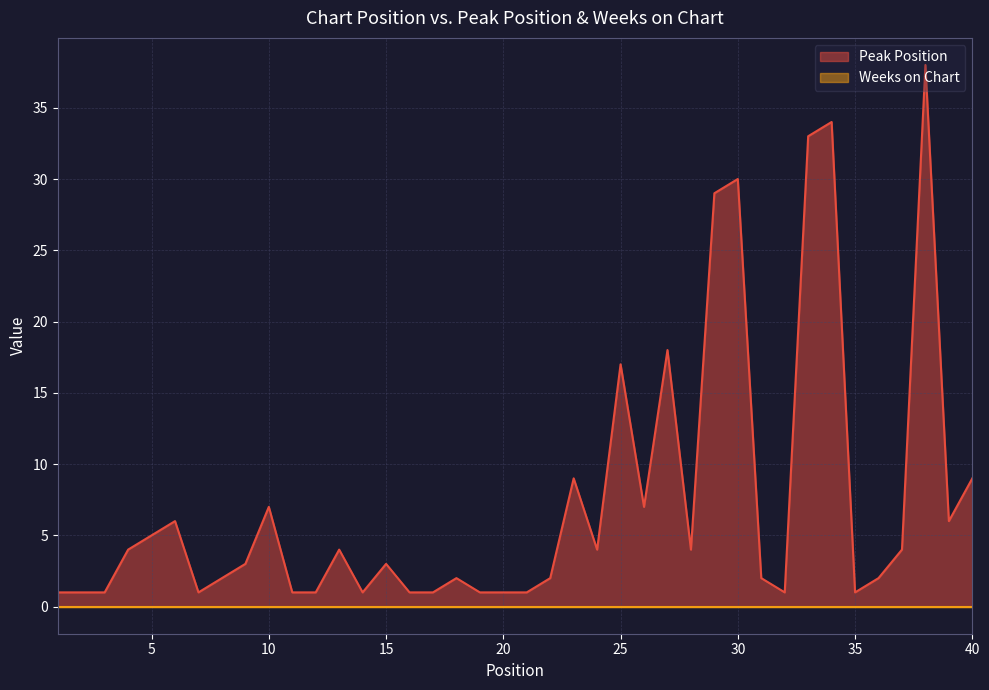

At which label is the value closest to 19?

27